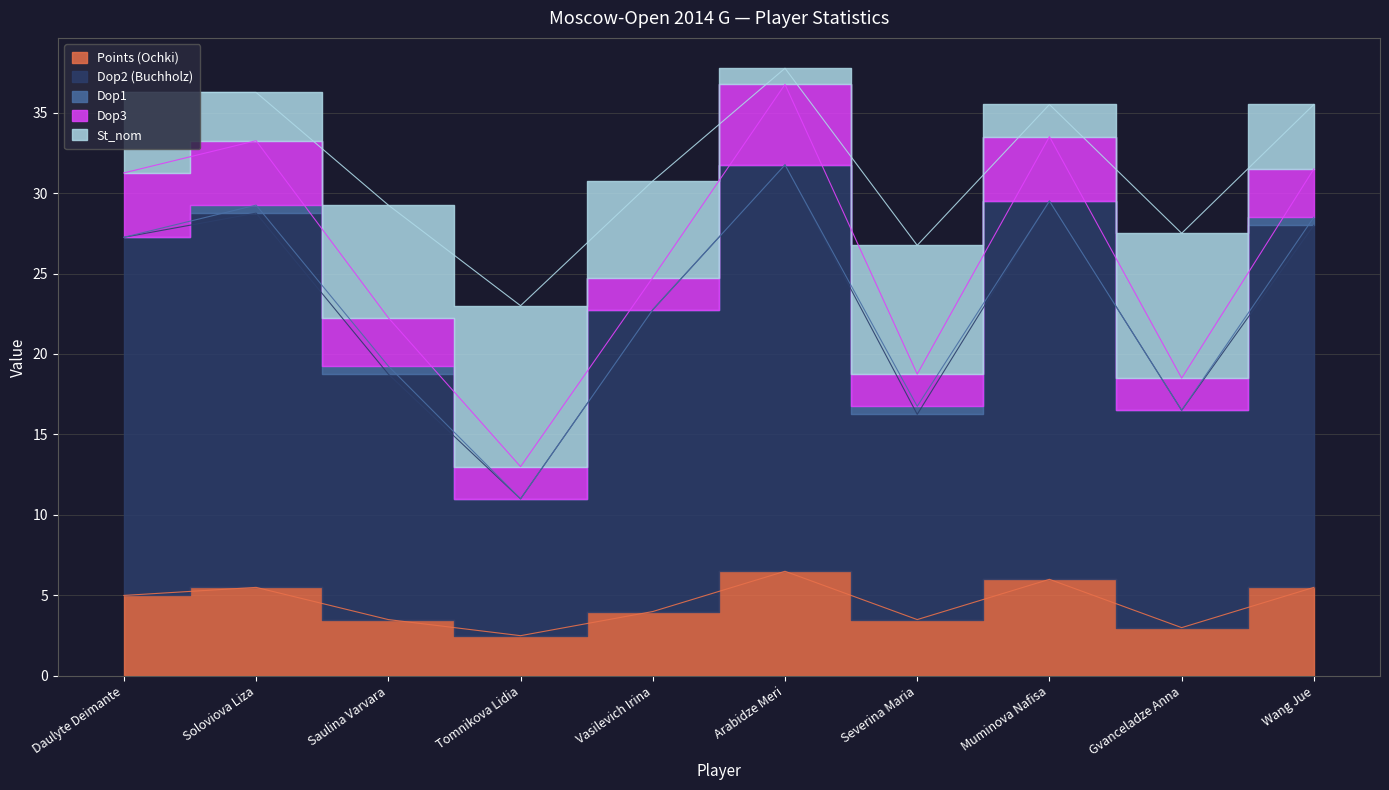

Count the number of categories in the chart.

10